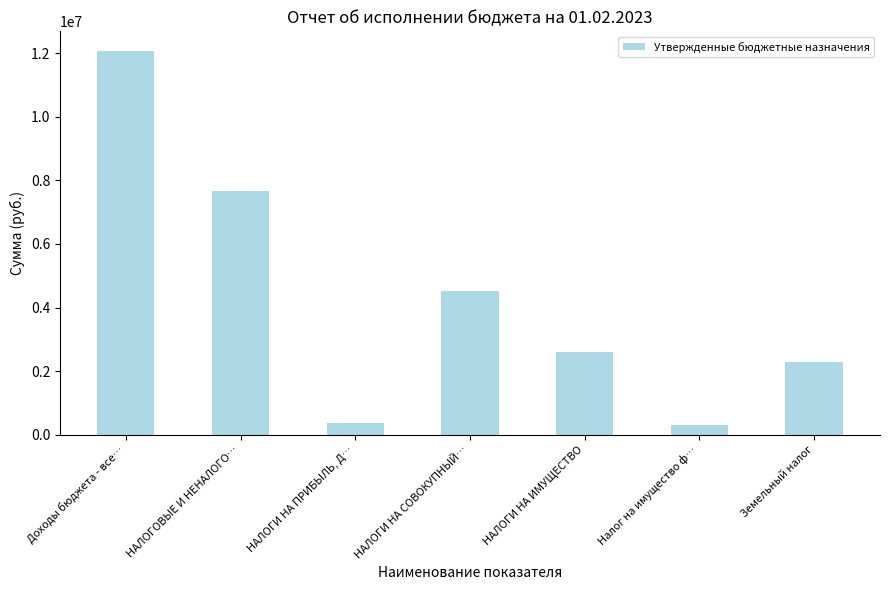

How many series are shown in this chart?

1